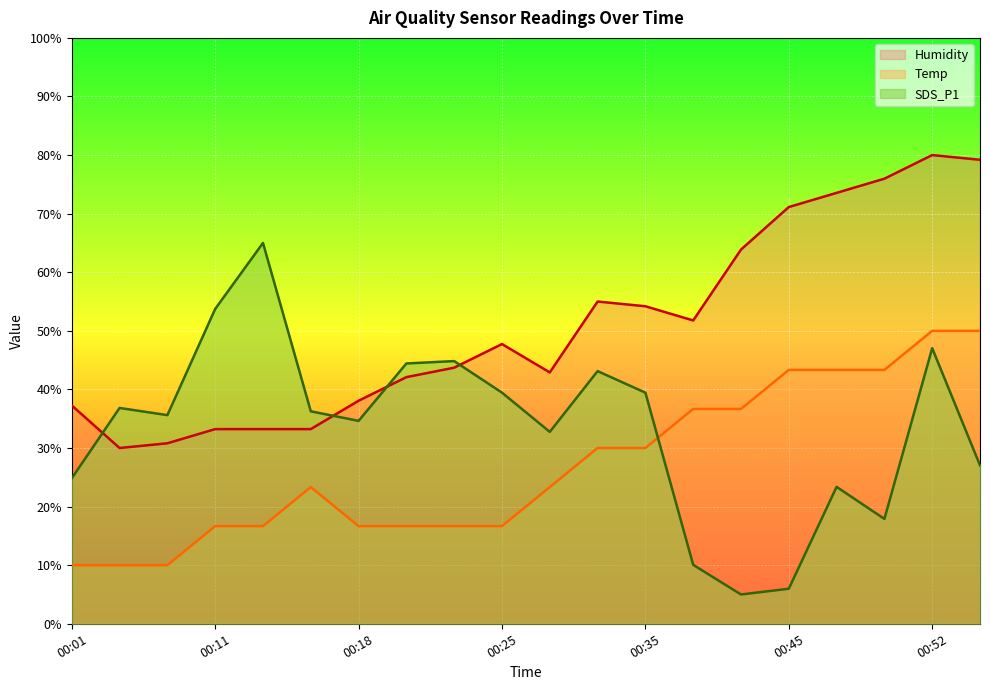

True or false: Temp and Humidity cross at least once.

False